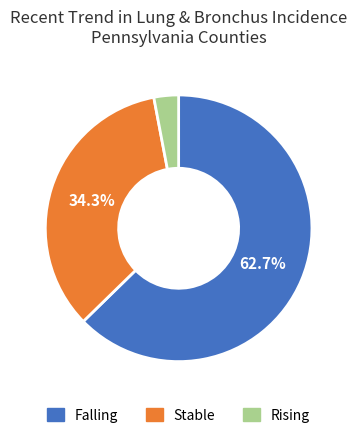

Does any single category account for the majority?

Yes